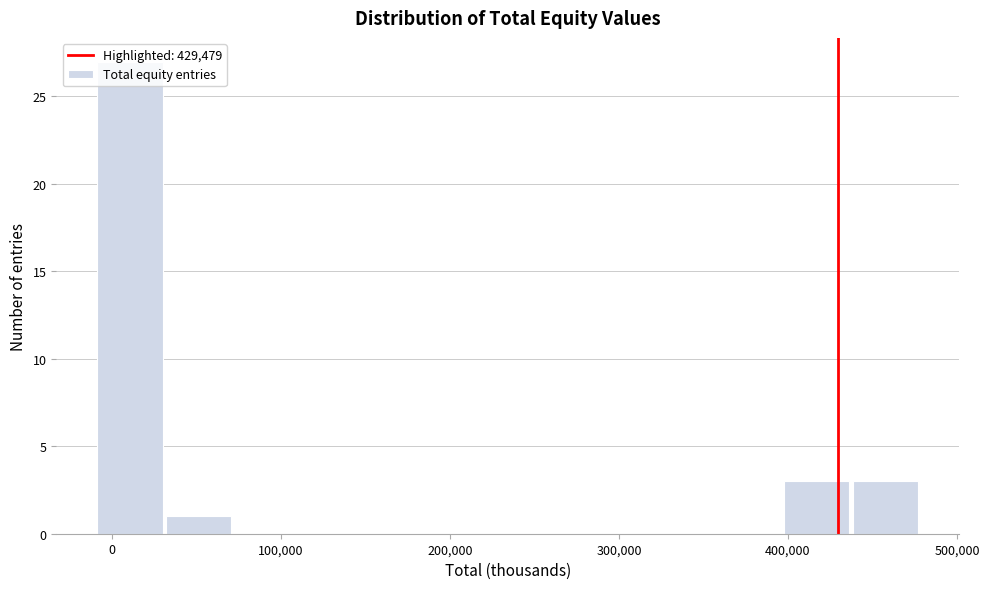

Reading left to right, list every bar in this chart as the range it spans on the x-axis followed by its height. Neither the bar edges nor the heights are printed on the chart, so give them approximately, as read against the axes.

-10000 to 30000: 27
30000 to 70000: 1
70000 to 110000: 0
110000 to 150000: 0
150000 to 190000: 0
190000 to 230000: 0
230000 to 270000: 0
270000 to 320000: 0
320000 to 360000: 0
360000 to 400000: 0
400000 to 440000: 3
440000 to 480000: 3